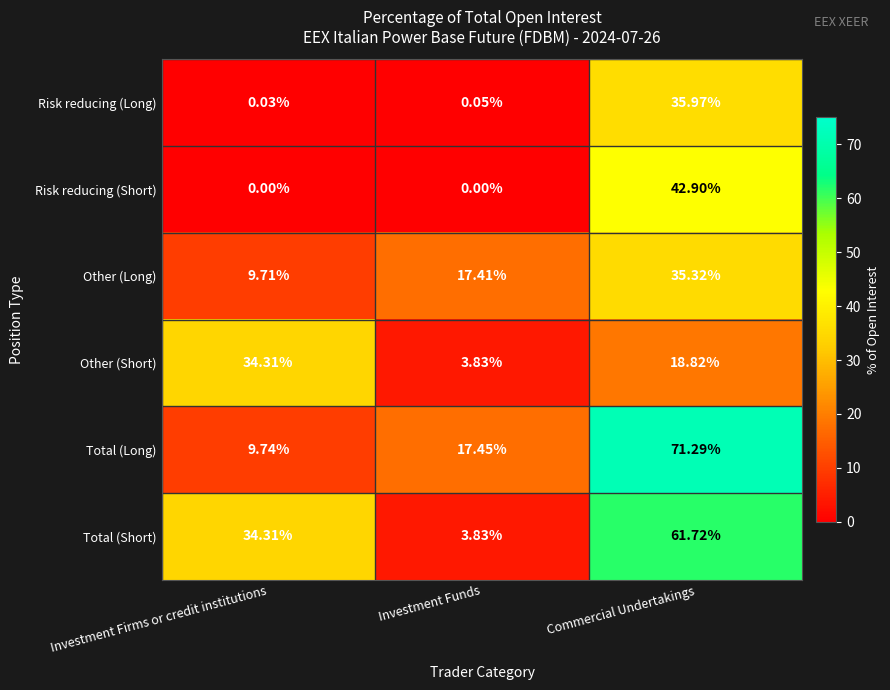

Which series has the widest spread of values?

Total (Long)